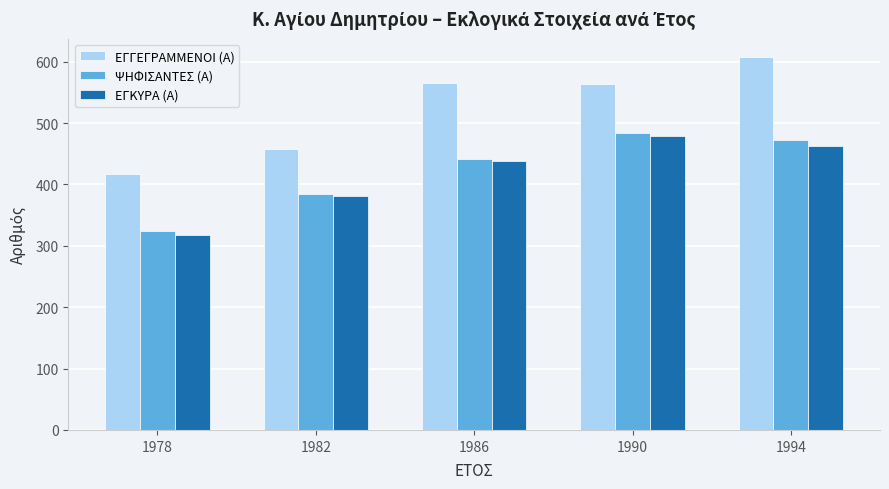

Between 1978 and 1994, which series saw the biggest shift?

ΕΓΓΕΓΡΑΜΜΕΝΟΙ (Α)